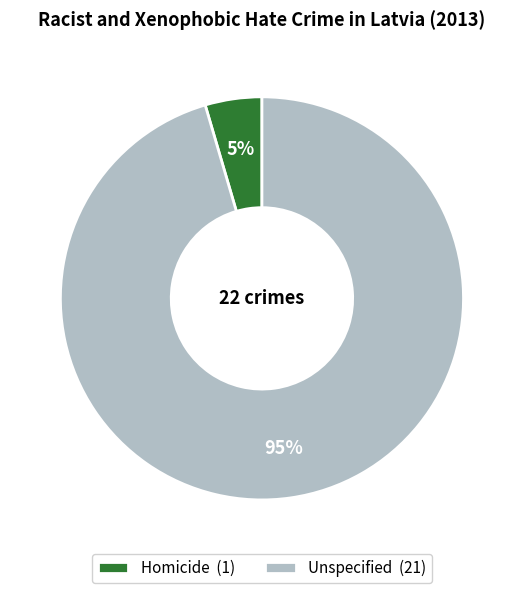

What is the smallest slice in the pie chart?

Homicide